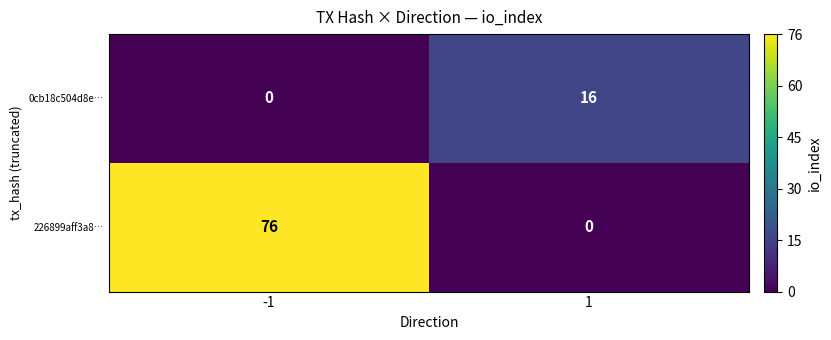

Reading right to left, extract all data points from this chart.

0cb18c504d8e…: 1=16	-1=0
226899aff3a8…: 1=0	-1=76